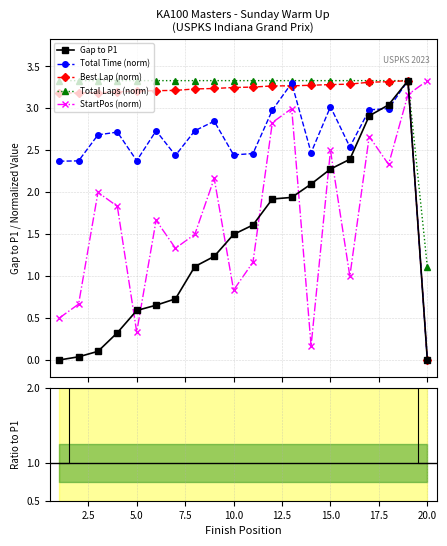

How many data points in Total Time (norm) are less than 2?

1